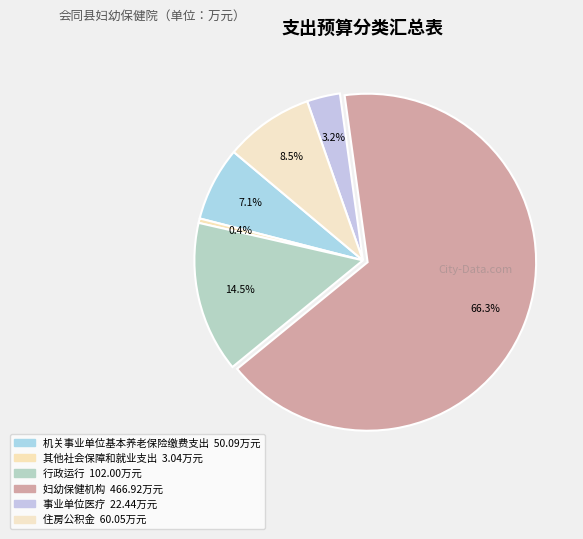

Count the number of slices in the pie.

6